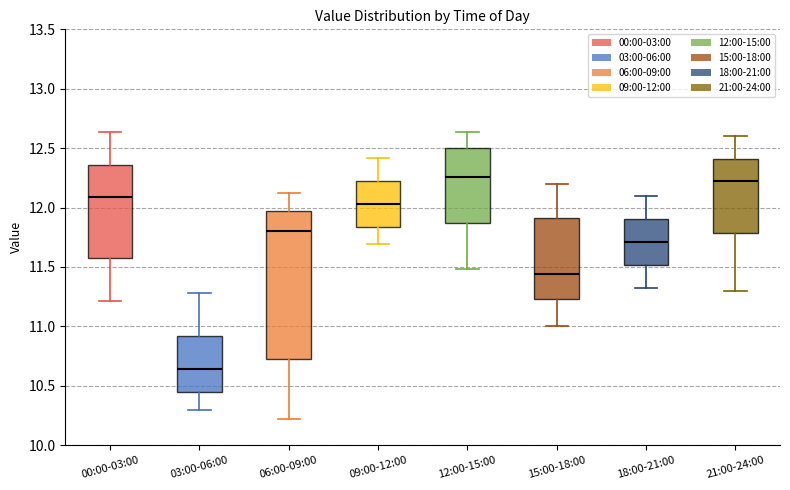

Reading left to right, read every box against the y-axis: the position of its median line, the range the box covers, and the ends of its whiskers. The values are not printed on the chart, so give them approximately, as read against the axis.

00:00-03:00: median 12.10, box 11.60 to 12.35, whiskers 11.20 to 12.65
03:00-06:00: median 10.65, box 10.45 to 10.90, whiskers 10.30 to 11.30
06:00-09:00: median 11.80, box 10.75 to 12.00, whiskers 10.20 to 12.10
09:00-12:00: median 12.05, box 11.85 to 12.25, whiskers 11.70 to 12.40
12:00-15:00: median 12.25, box 11.85 to 12.50, whiskers 11.50 to 12.65
15:00-18:00: median 11.45, box 11.25 to 11.90, whiskers 11.00 to 12.20
18:00-21:00: median 11.70, box 11.50 to 11.90, whiskers 11.30 to 12.10
21:00-24:00: median 12.25, box 11.80 to 12.40, whiskers 11.30 to 12.60